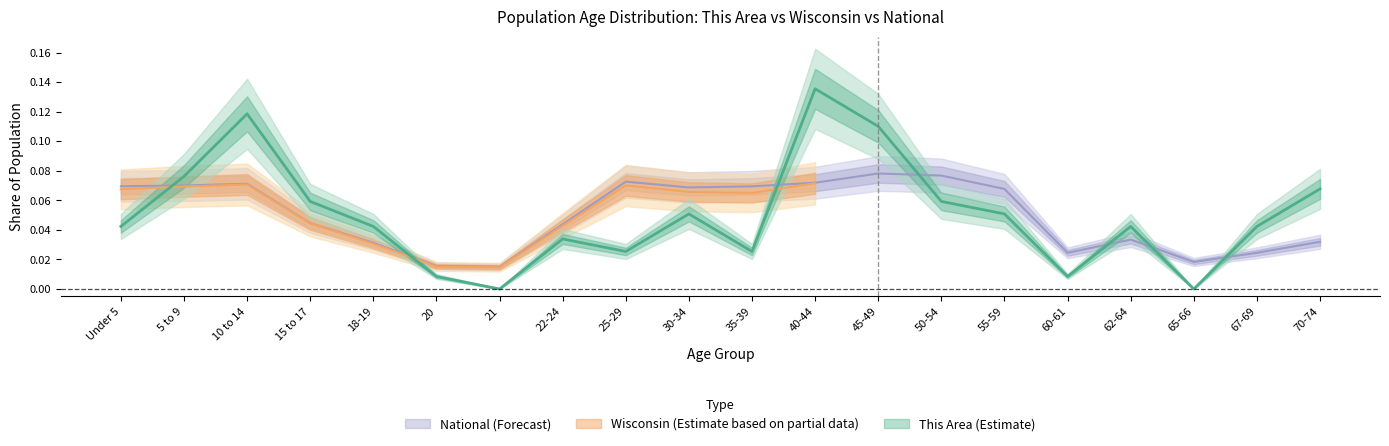

The value of Wisconsin at 30-34 is 0.1. True or false?

True